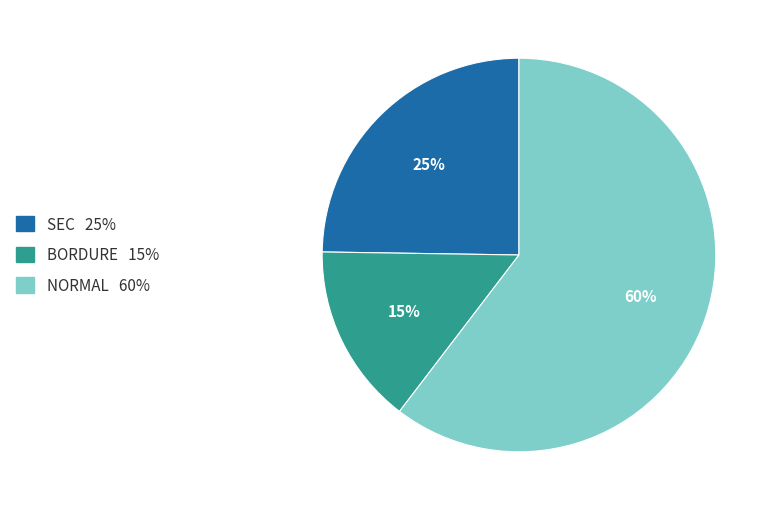

How many slices are in this pie chart?

3